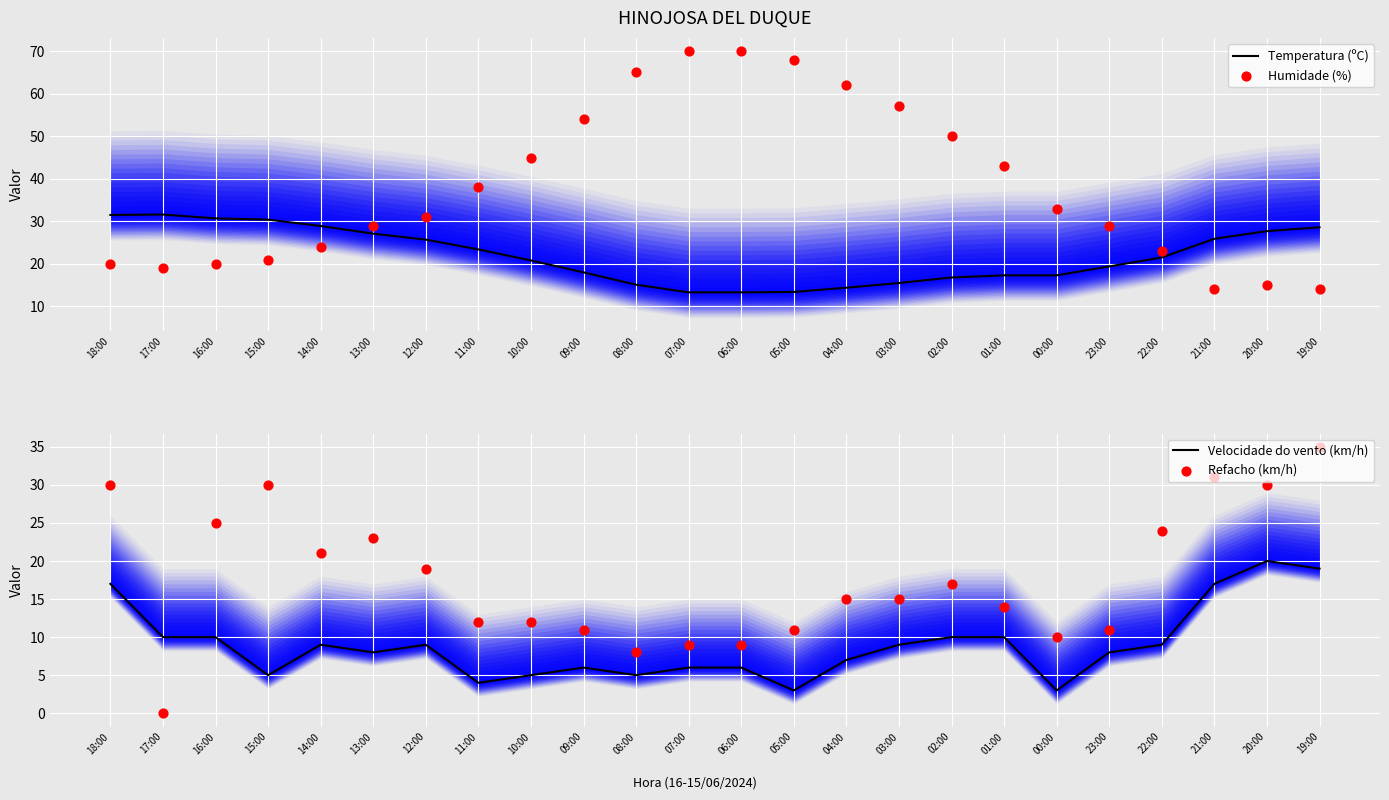

Which series has the widest spread of Y values?

Humidade (%)